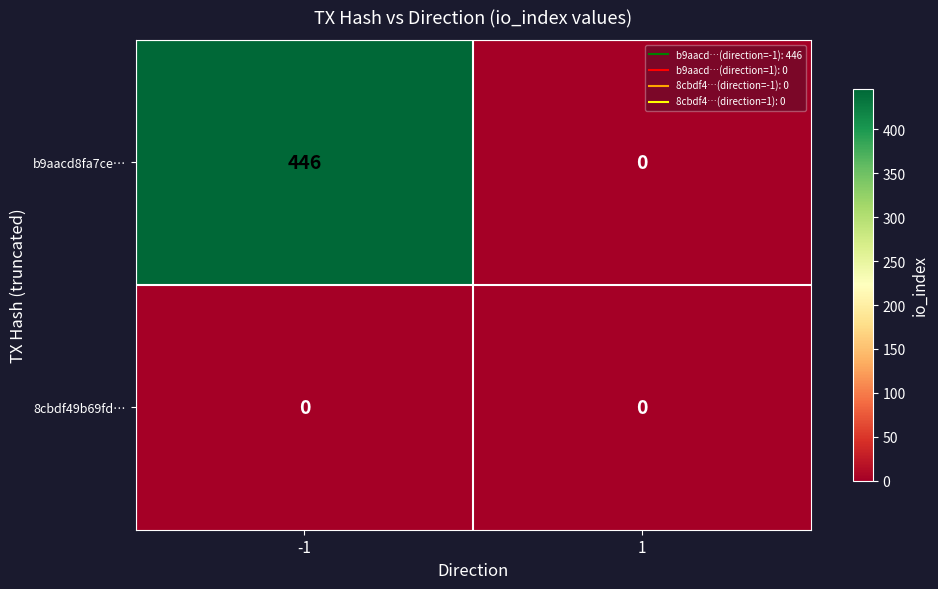

What is the sum of the b9aacd8fa7ce… values at -1 and 1?

446